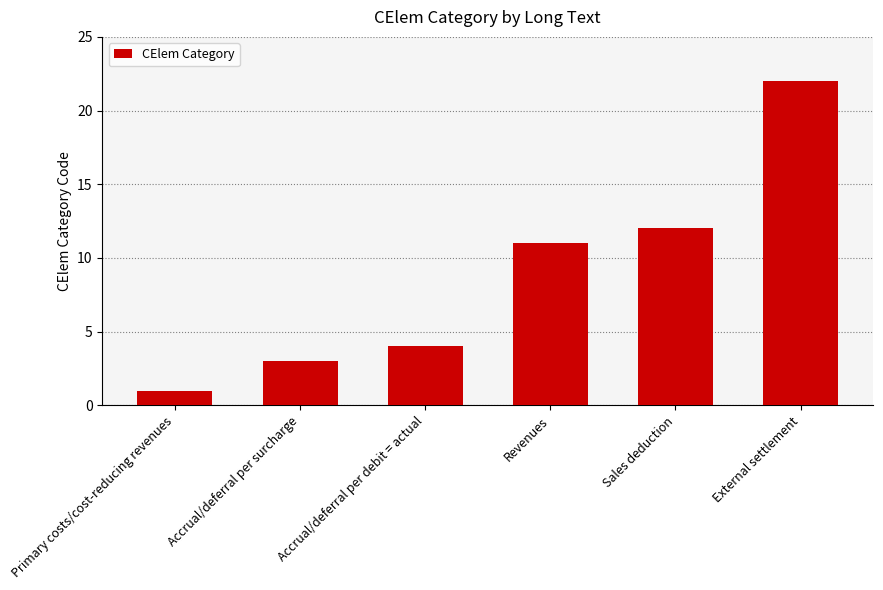

Reading right to left, extract all data points from this chart.

22	12	11	4	3	1